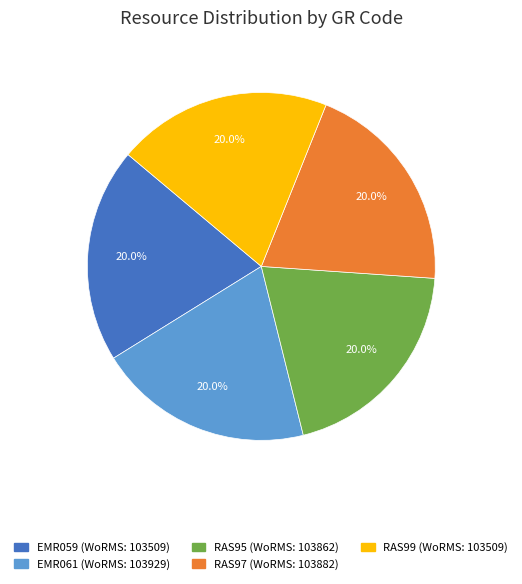

Is there a majority slice in this chart?

No